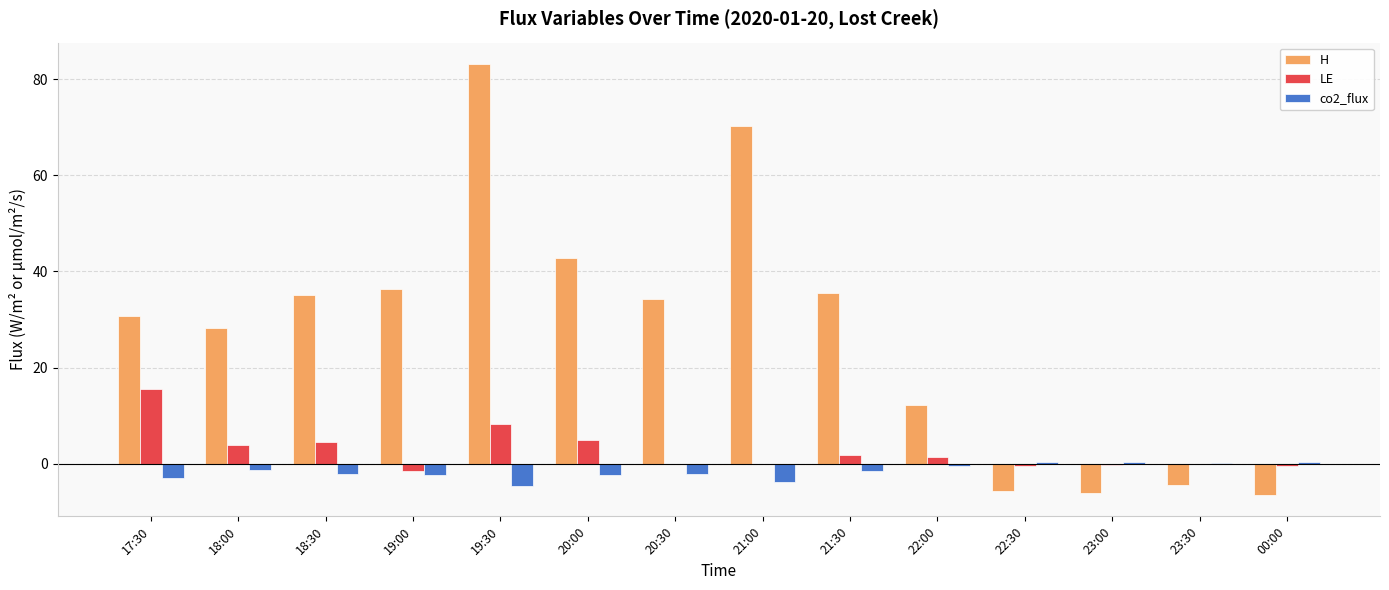

The value of H at 23:00 is -6.0. True or false?

True